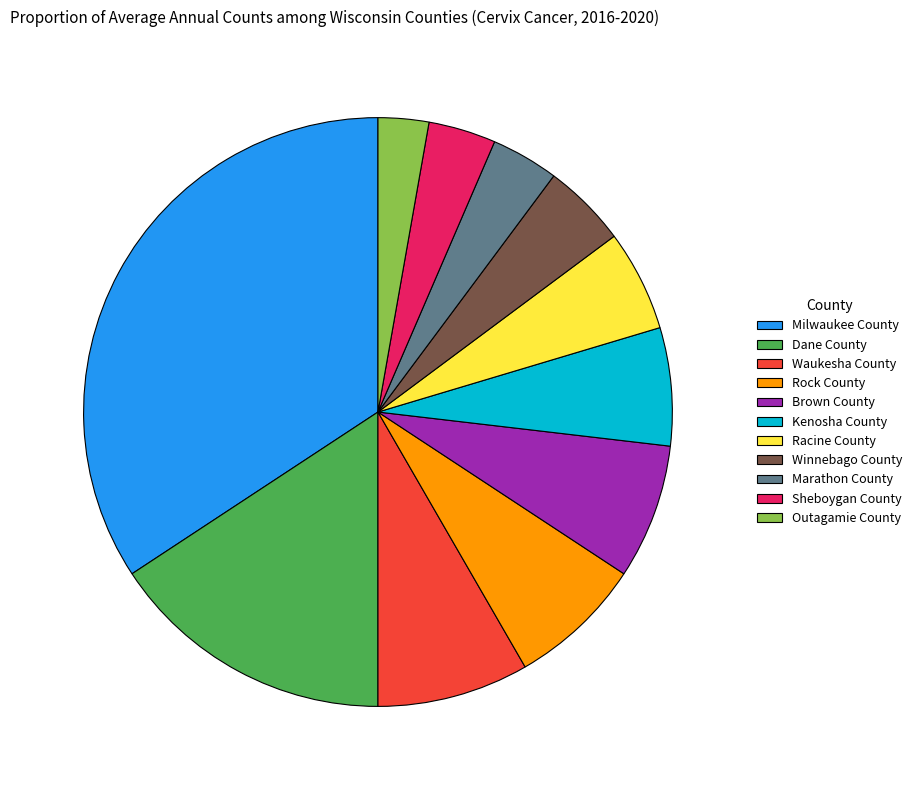

What is the largest slice in the pie chart?

Milwaukee County